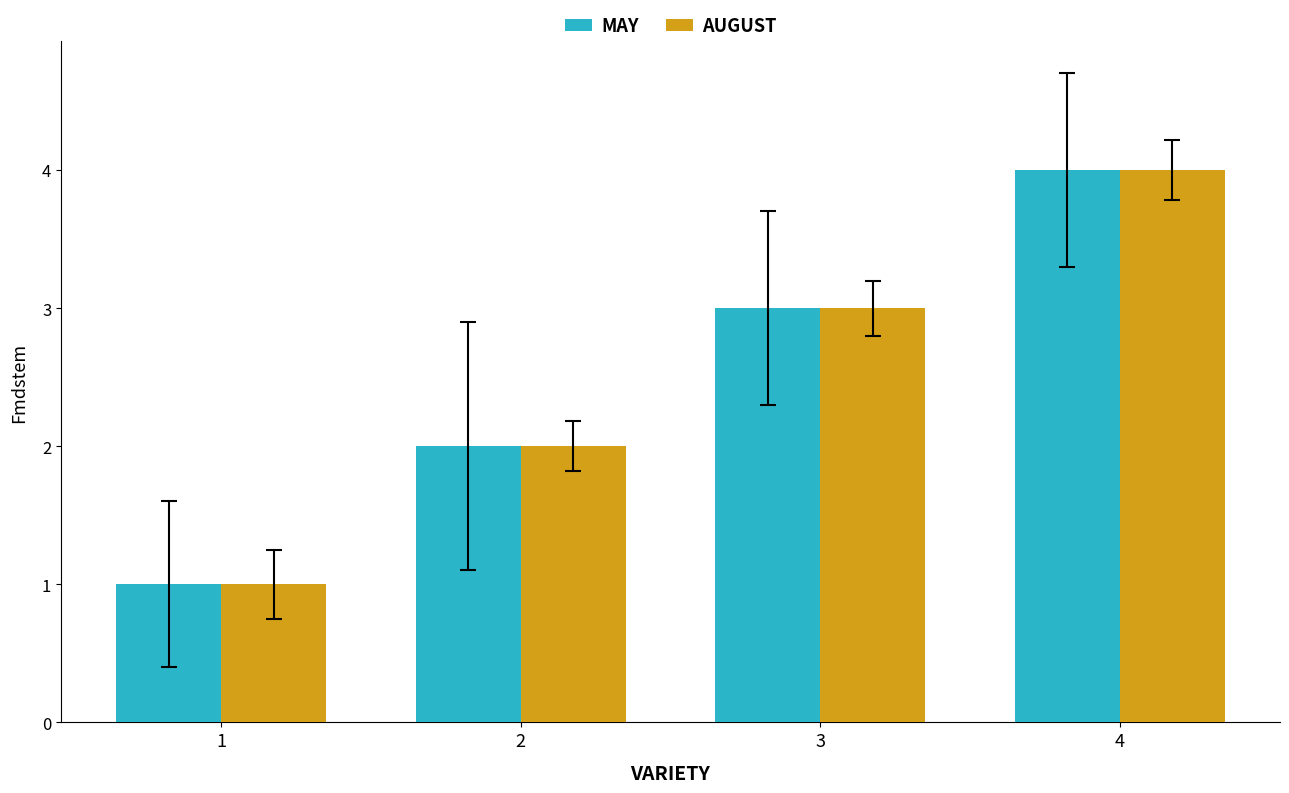

Where is AUGUST nearest to the value 2?

2